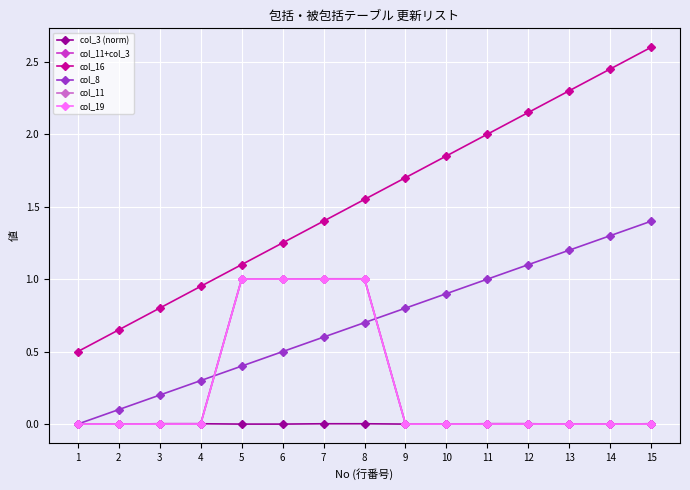

What is the difference between the maximum and second lowest values in the col_11 series?

1.0